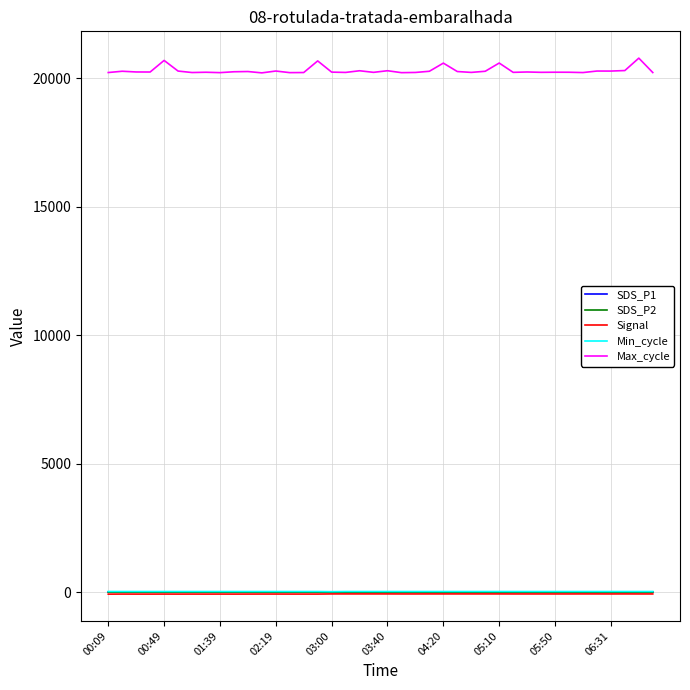

True or false: Max_cycle and Signal cross at least once.

False